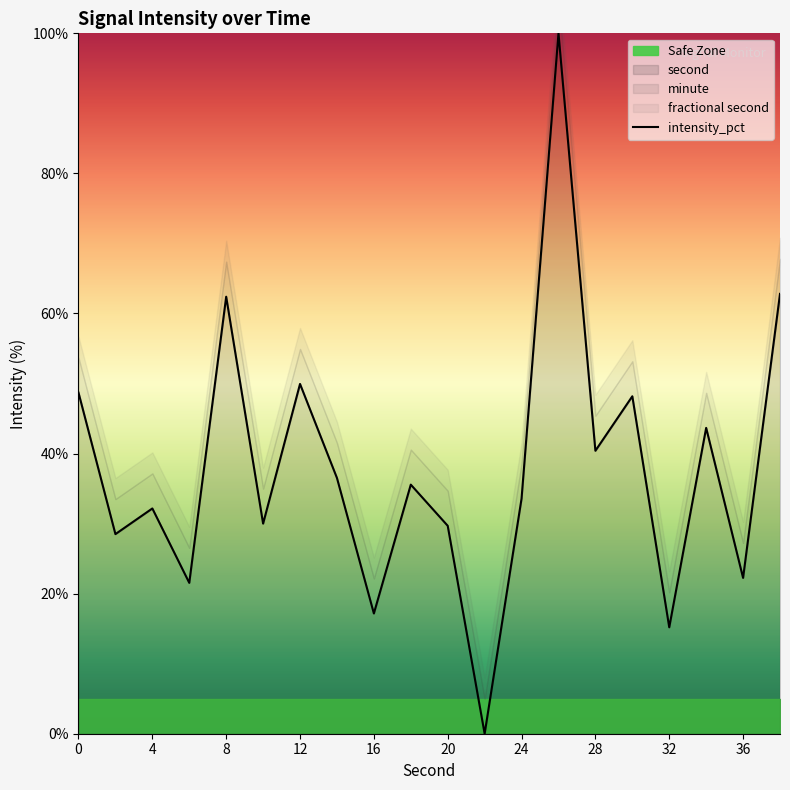

What is the maximum value for second?

100.0